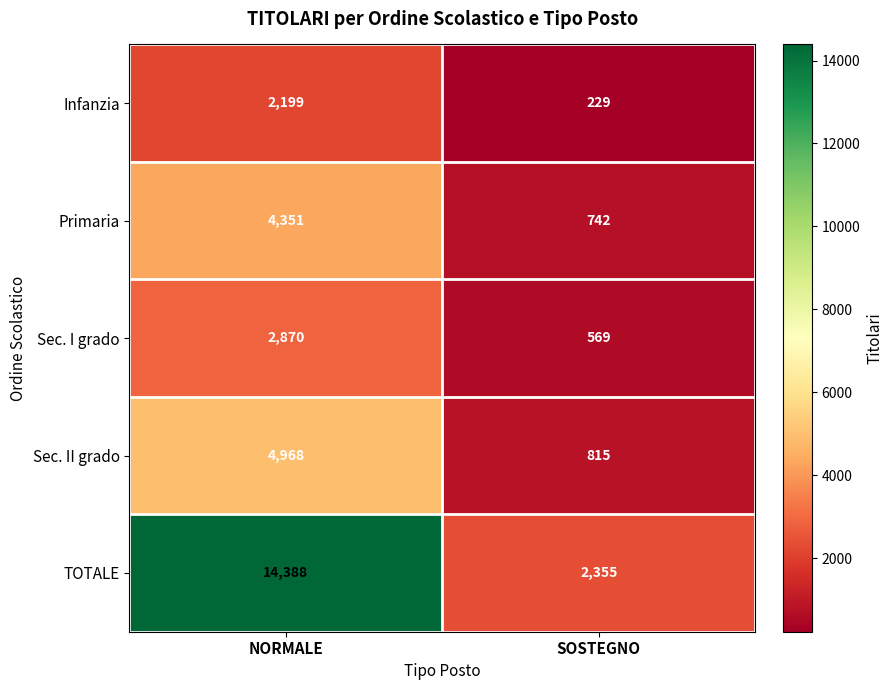

What is the difference between the highest and lowest values at SOSTEGNO?

2126